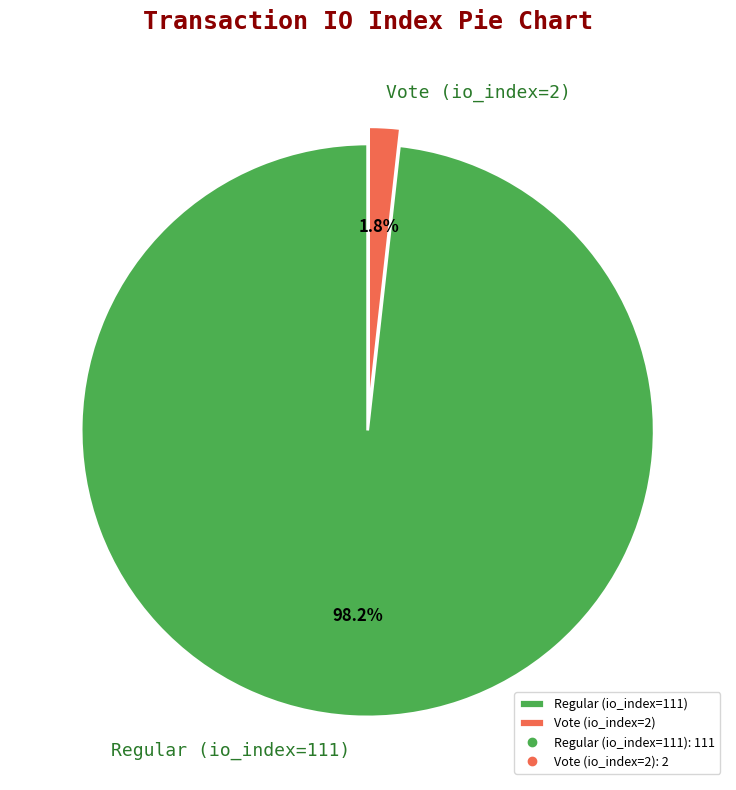

To the nearest percent, what is the average slice percentage?

50%